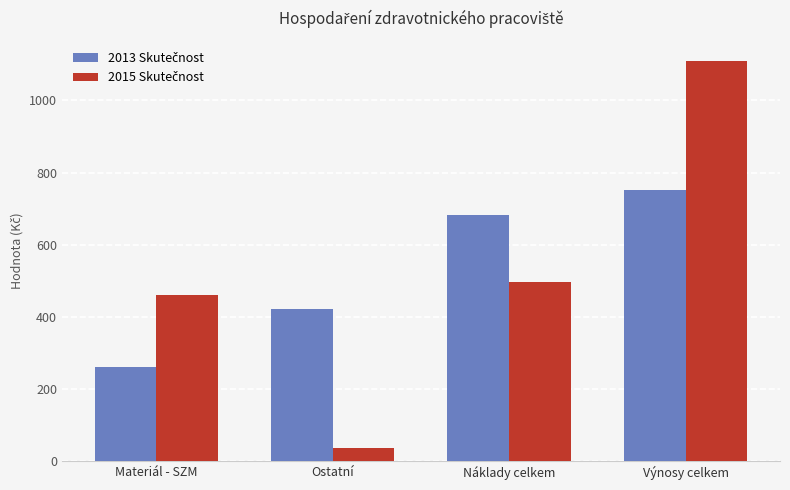

What is the greatest value displayed?

1109.4